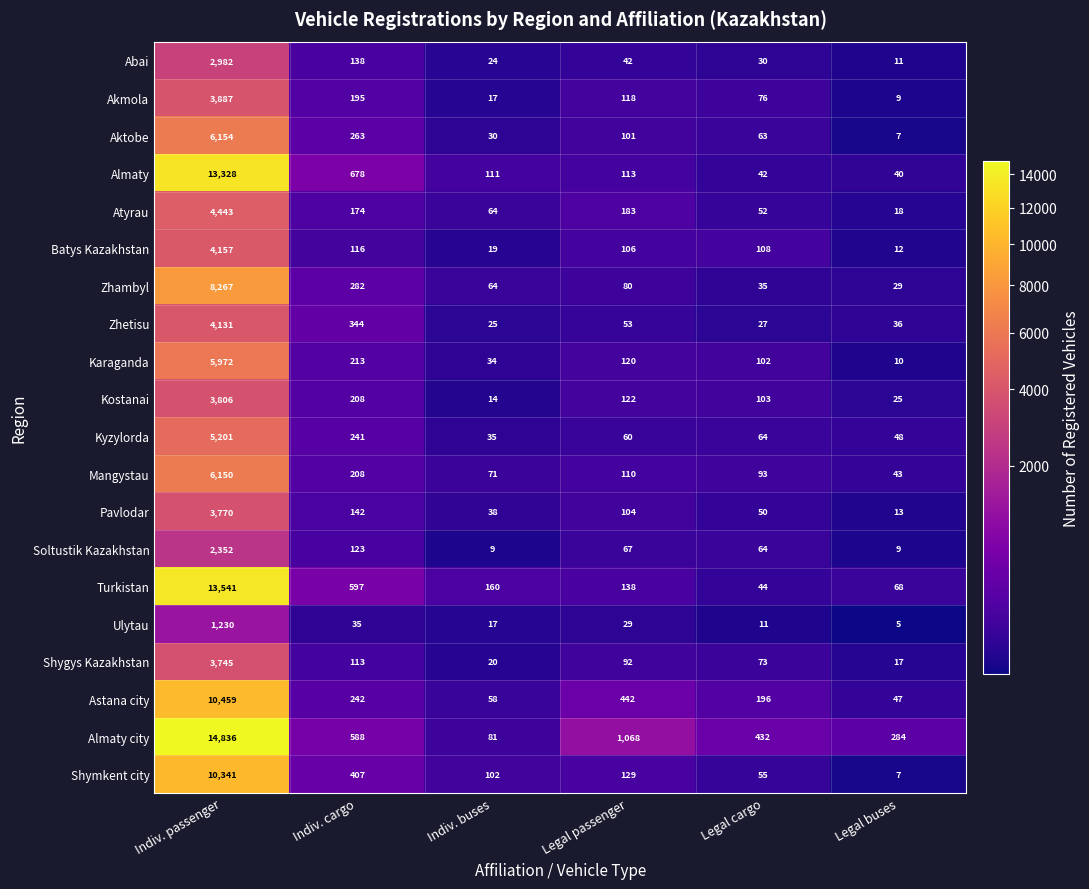

What is the maximum value shown in the chart?

14836